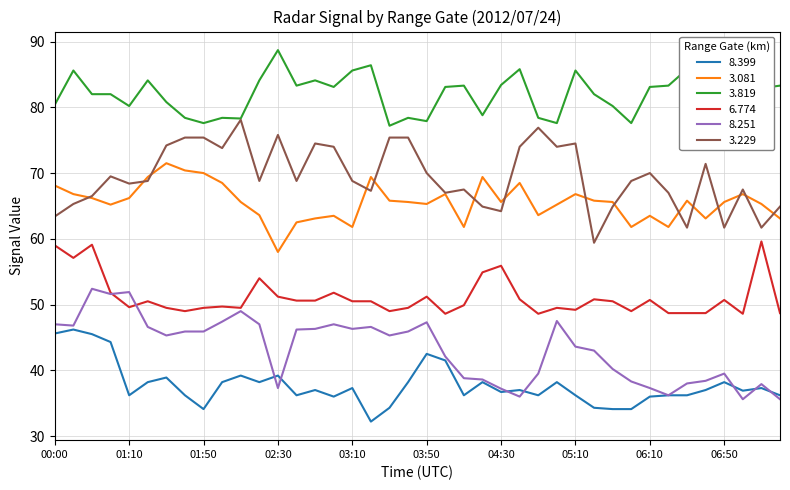

Rank the series by their maximum value, from lowest to highest.

8.399, 8.251, 6.774, 3.081, 3.229, 3.819